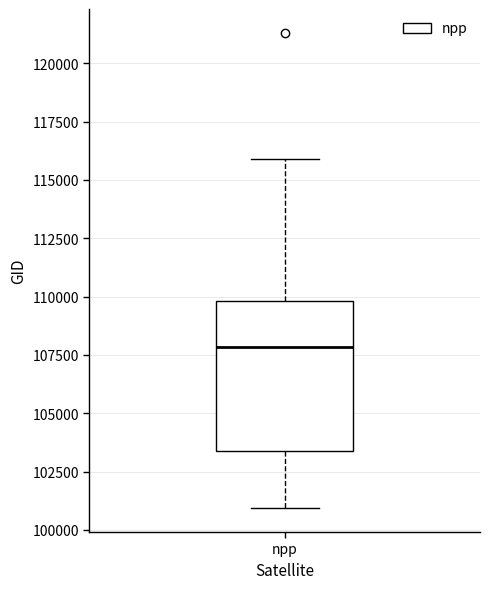

Where does the median line of the box for npp sit on the y-axis? The values are not printed on the chart, so give them approximately, as read against the axis.

108000